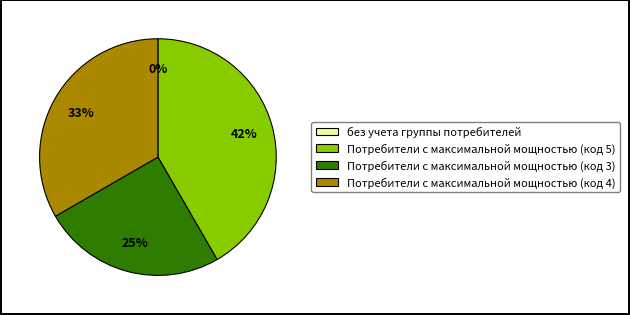

To the nearest percent, what is the average slice percentage?

25%